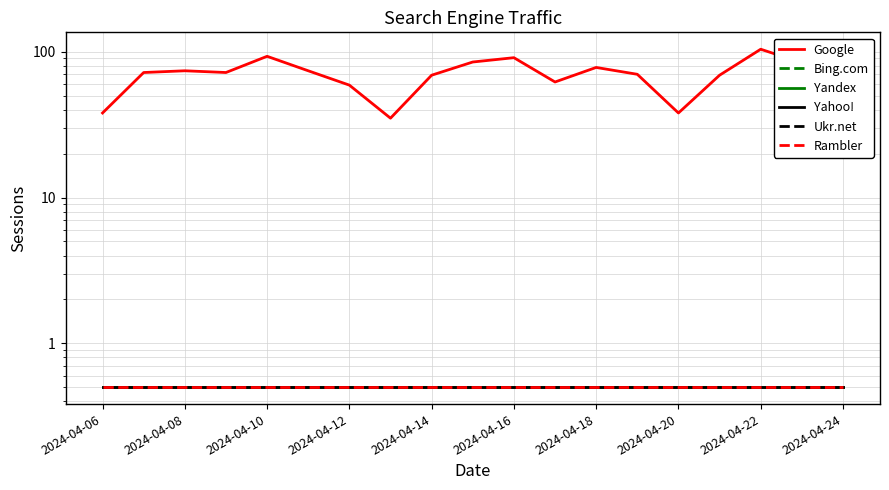

Does the chart display data point markers on the line(s)?

No